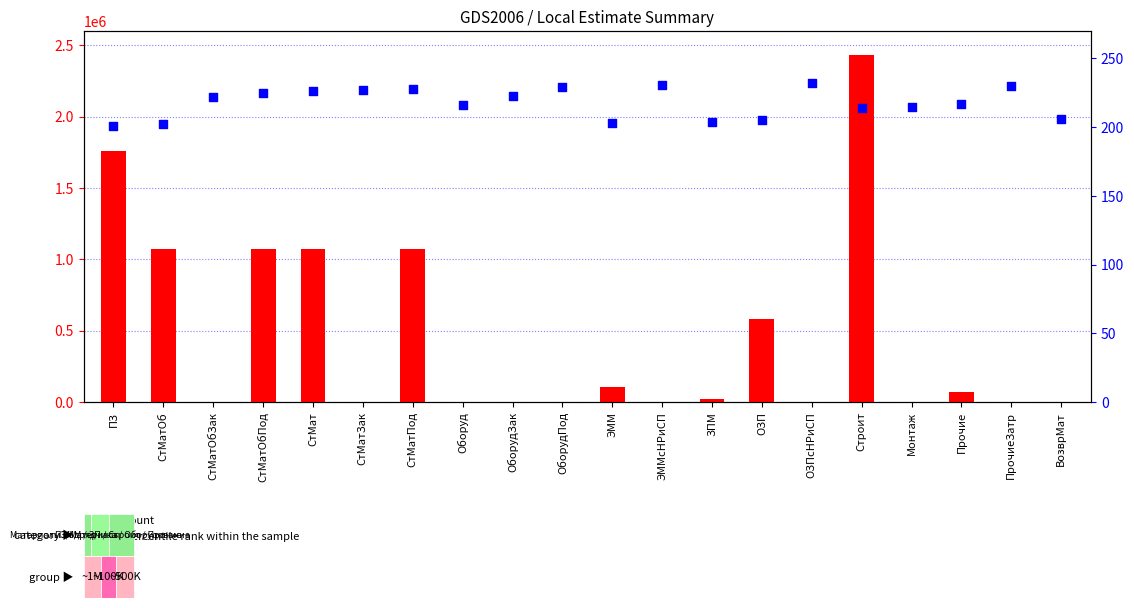

Which series has the largest total across all categories?

count